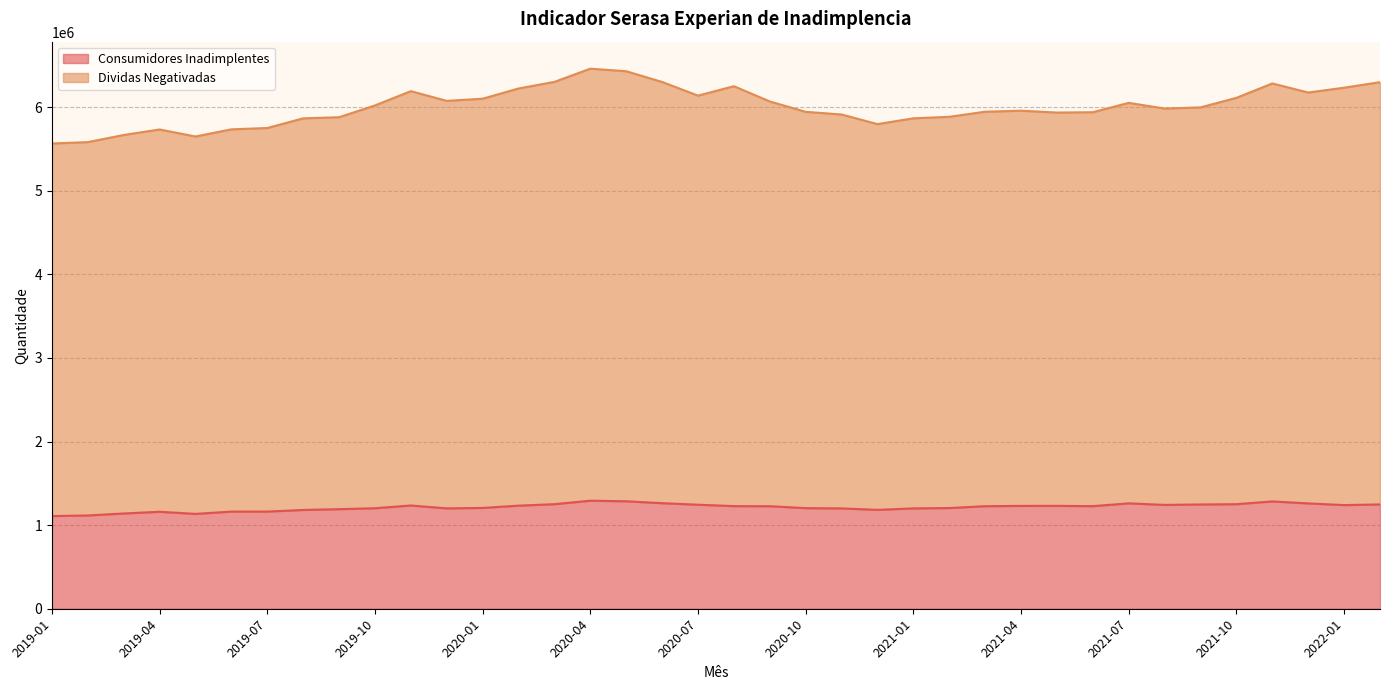

Reading left to right, extract all data points from this chart.

Consumidores Inadimplentes: 1108589	1115794	1139245	1160010	1134721	1161902	1162279	1181726	1191105	1202219	1235086	1200685	1205842	1233199	1250977	1292383	1285579	1262830	1244500	1227533	1226564	1203469	1200222	1182850	1200315	1204548	1226748	1230134	1230553	1227240	1260778	1242235	1247460	1250668	1283797	1260028	1240134	1247521
Dividas Negativadas: 5565759	5581643	5667187	5733119	5649070	5734766	5750543	5866380	5879549	6020586	6191365	6075314	6101208	6223408	6302355	6460472	6429760	6301344	6138110	6250795	6068444	5943954	5912358	5797584	5866597	5884637	5945500	5957653	5935515	5939495	6051533	5983356	5997357	6111788	6283675	6175223	6232874	6298784